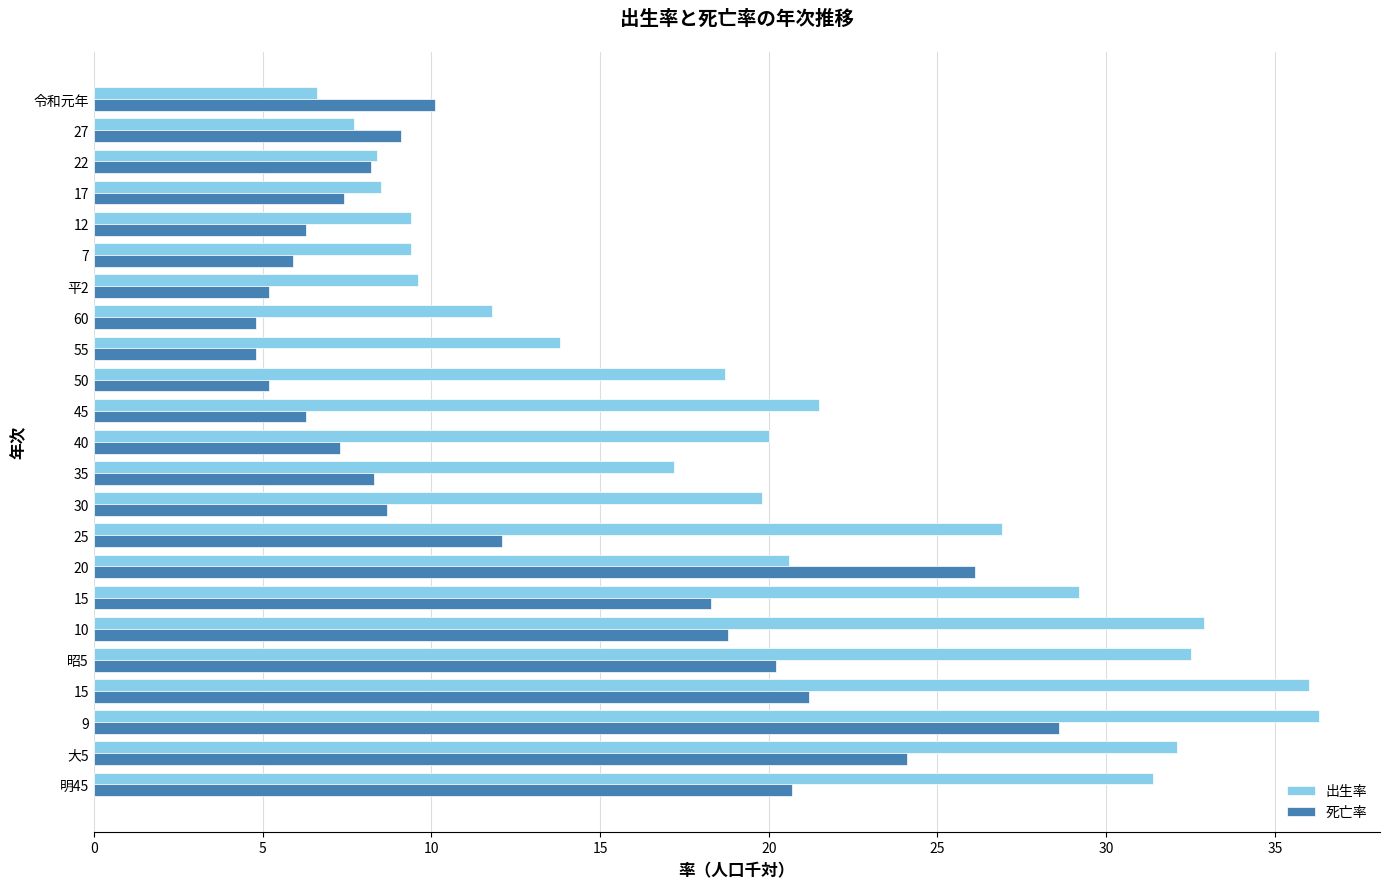

What are all the series names shown in the legend?

出生率, 死亡率